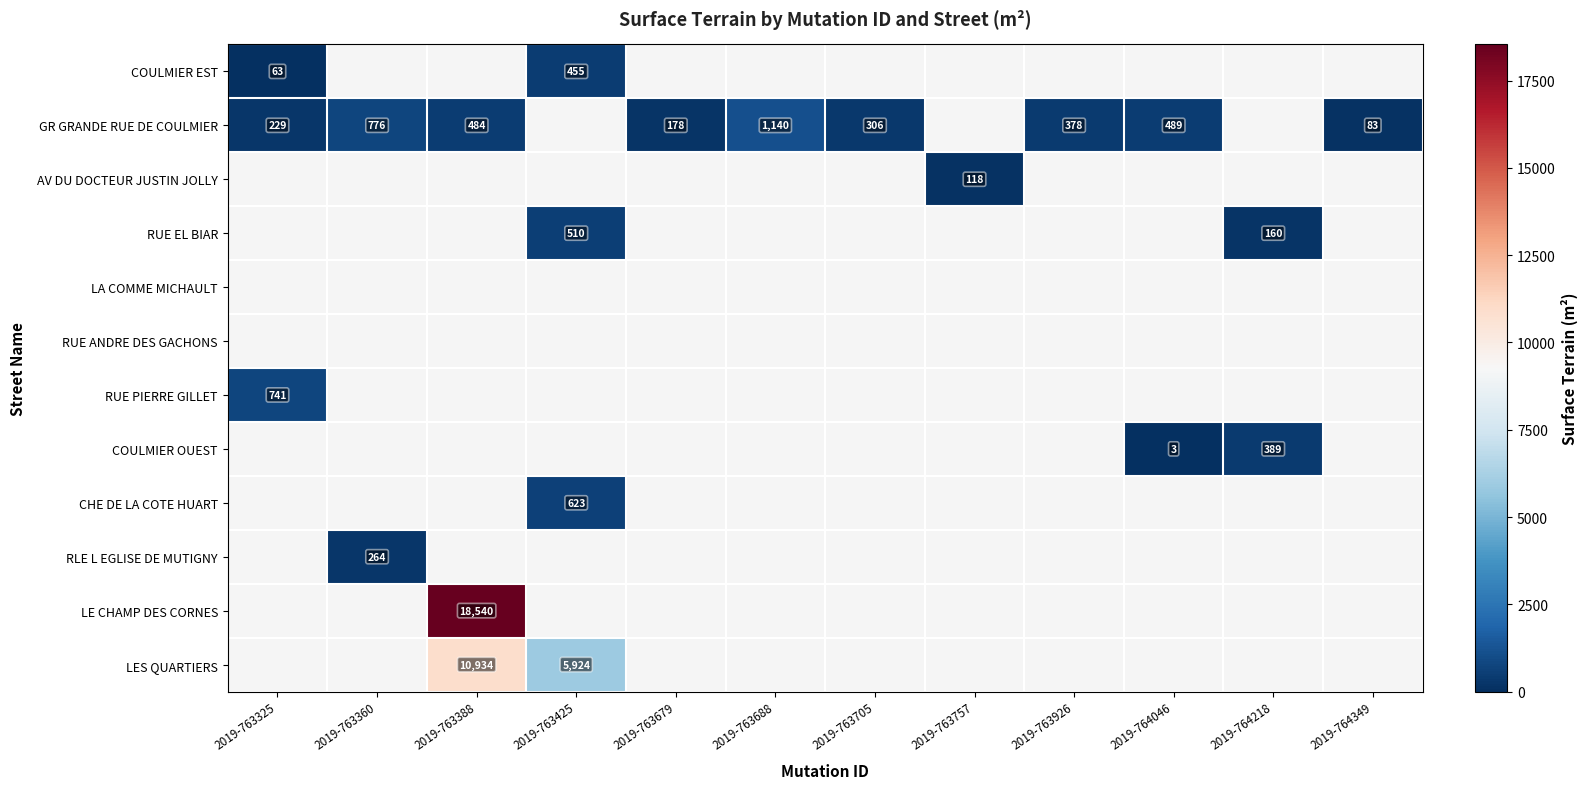

Between 2019-764046 and 2019-763688, which is larger?

2019-763688